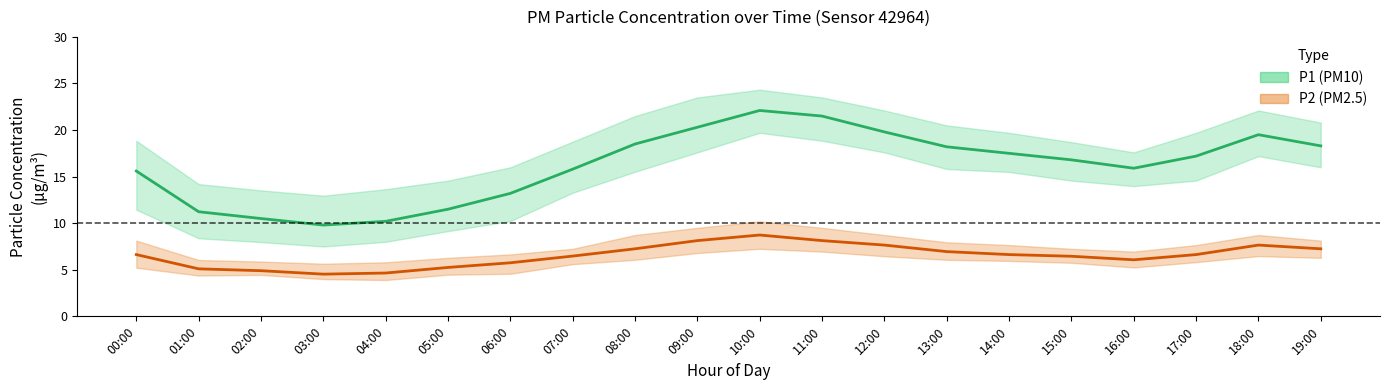

Between 19:00 and 16:00, which is larger?

19:00